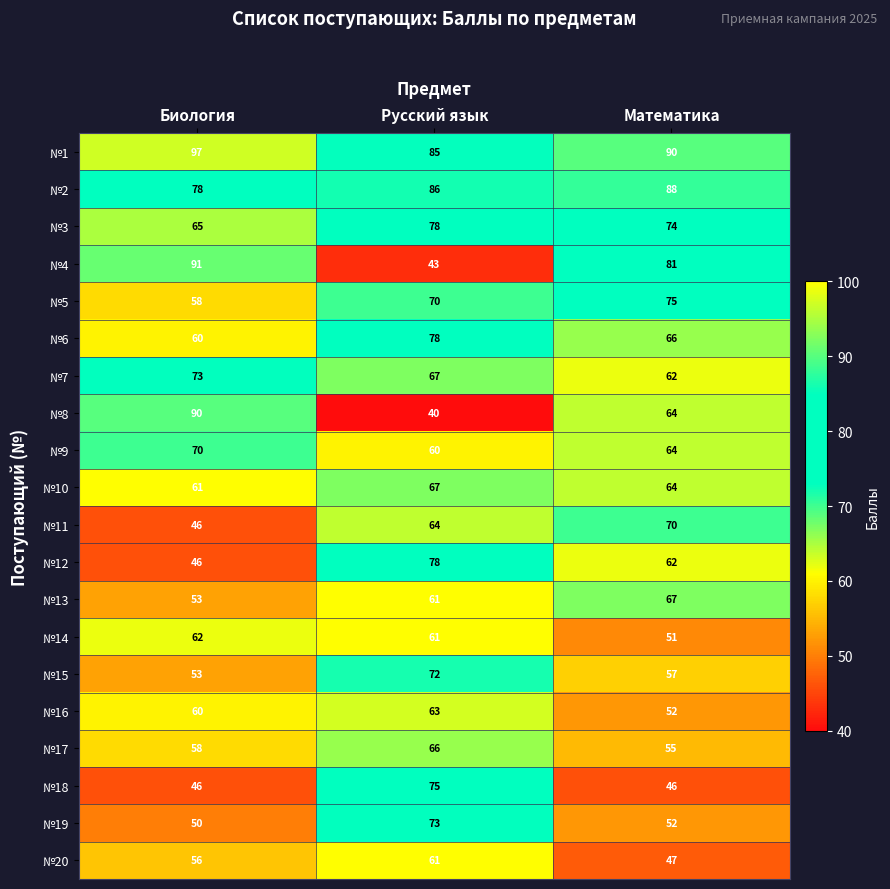

What is the average value of the №12 series?

62